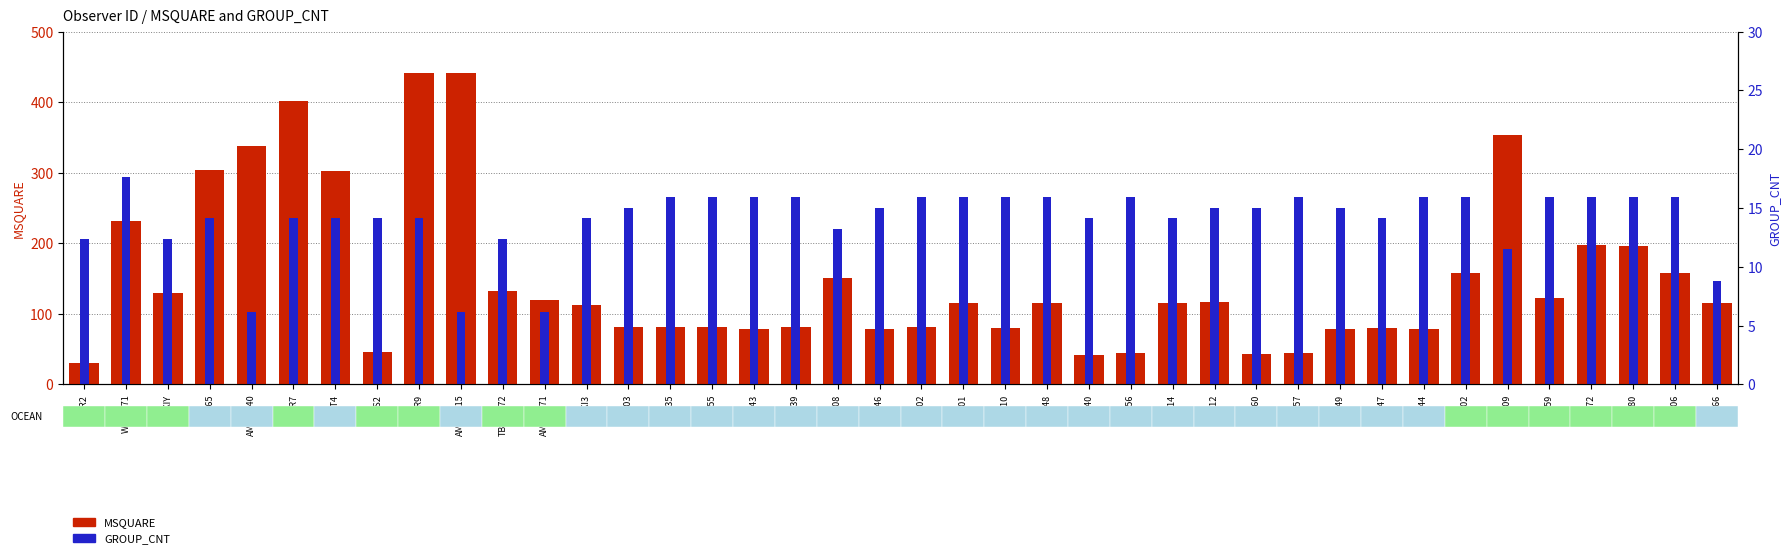

What is the total value across all series at AMOUK71?

223.1